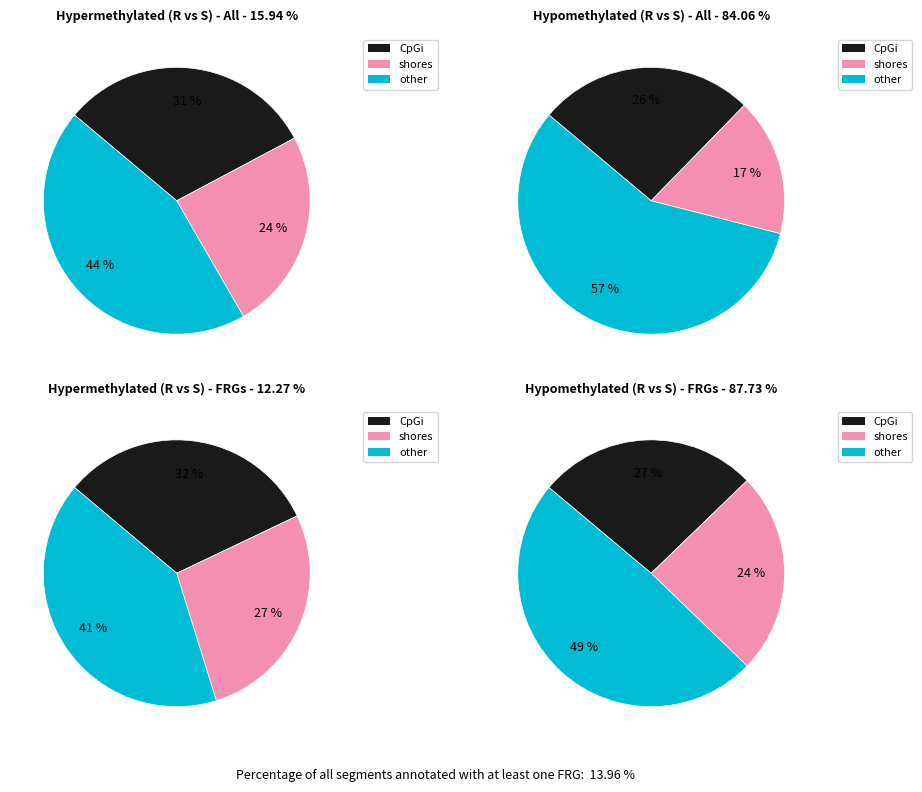

What is the spread (max minus min) of values at 1?

21